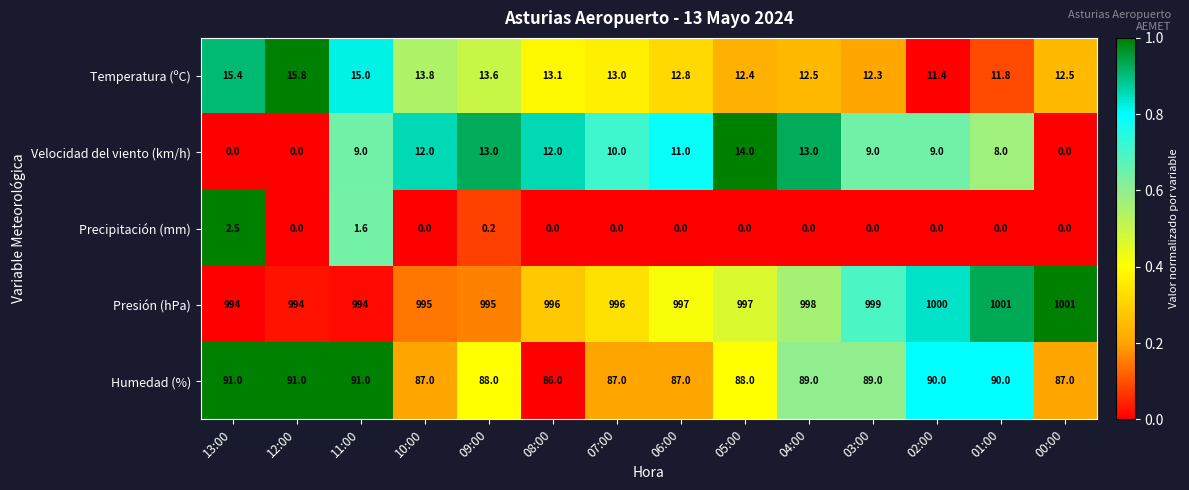

Rank the series at 04:00 from lowest to highest value.

Precipitación (mm), Temperatura (ºC), Velocidad del viento (km/h), Humedad (%), Presión (hPa)